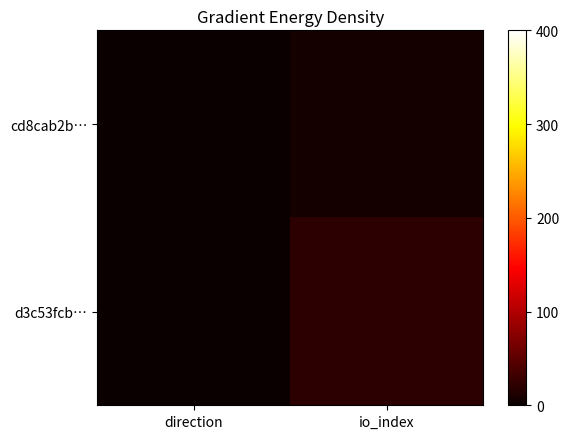

What is the difference between the highest and lowest values at io_index?

14